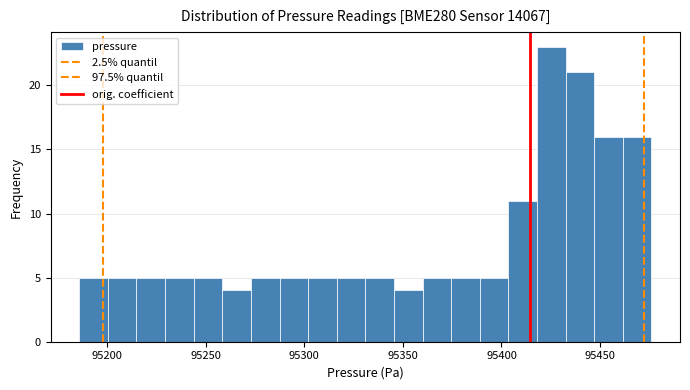

Read against the x-axis, roughly where is the centre of the tallest bar?

95425